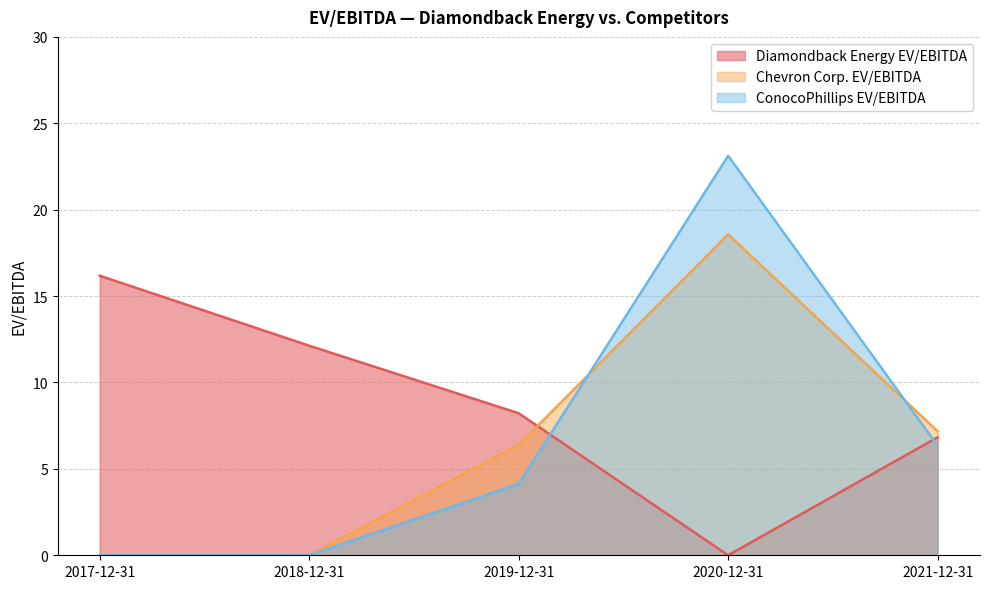

What is the spread (max minus min) of values at 2017-12-31?

16.2